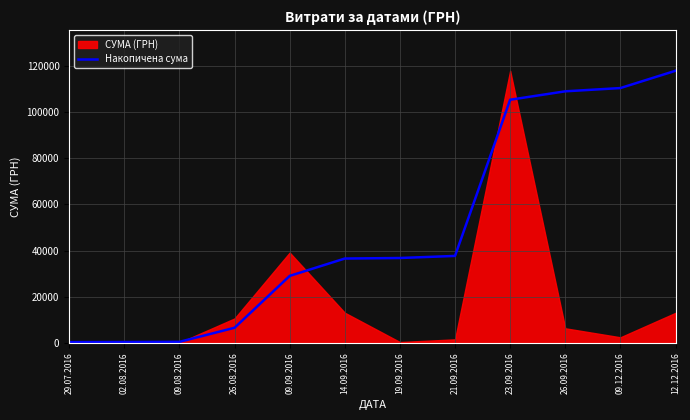

Where is the data nearest to the value 59142?

21.09.2016